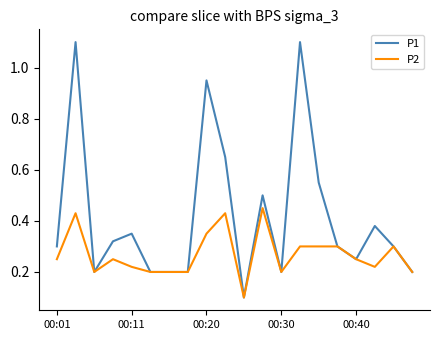

Rank the series by their maximum value, from highest to lowest.

P1, P2